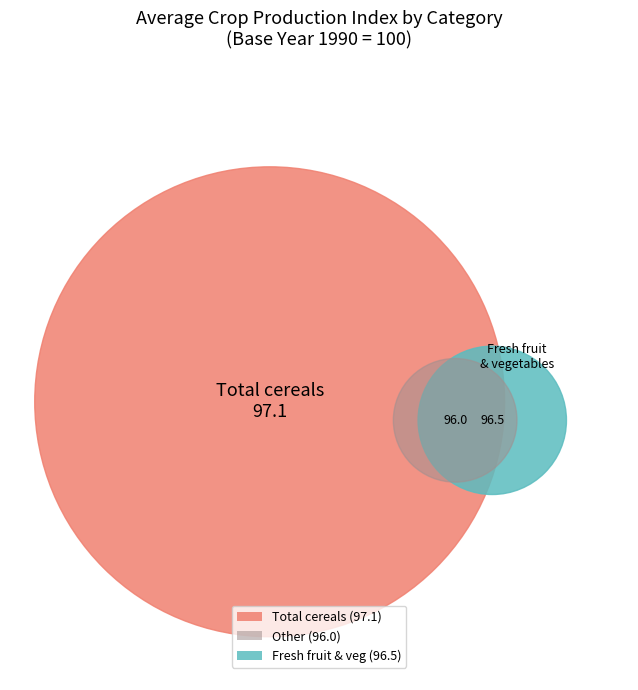

Is there a majority slice in this chart?

No